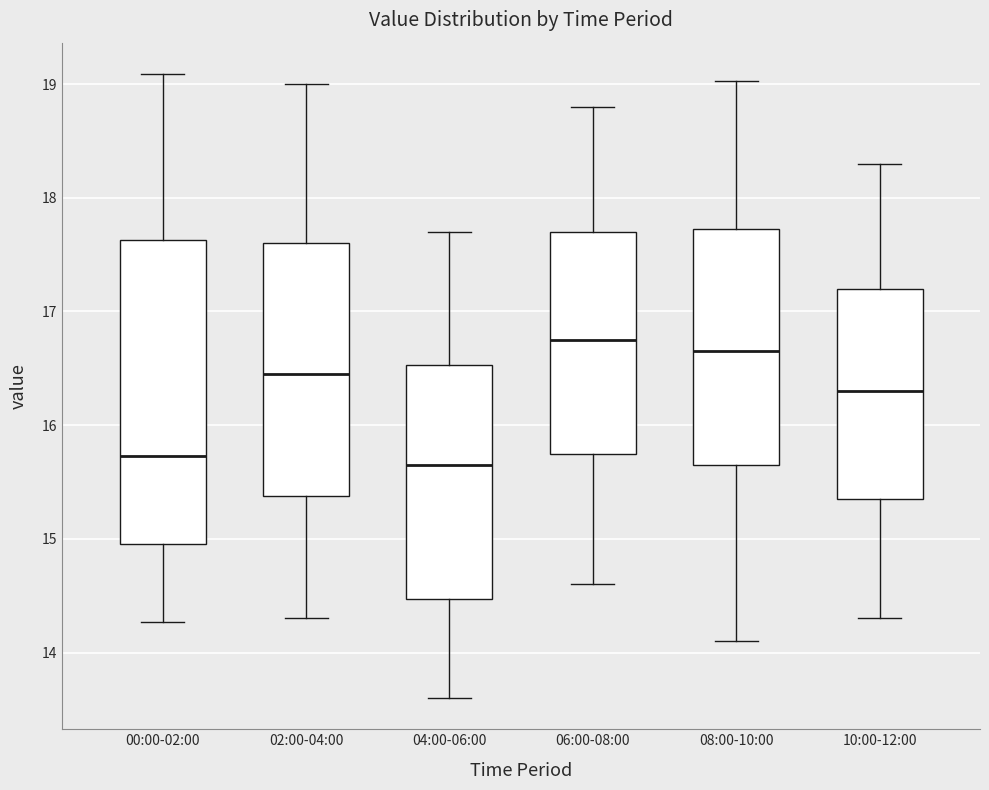

Where is the lower edge of the box for 02:00-04:00 on the y-axis? The values are not printed on the chart, so give them approximately, as read against the axis.

15.4